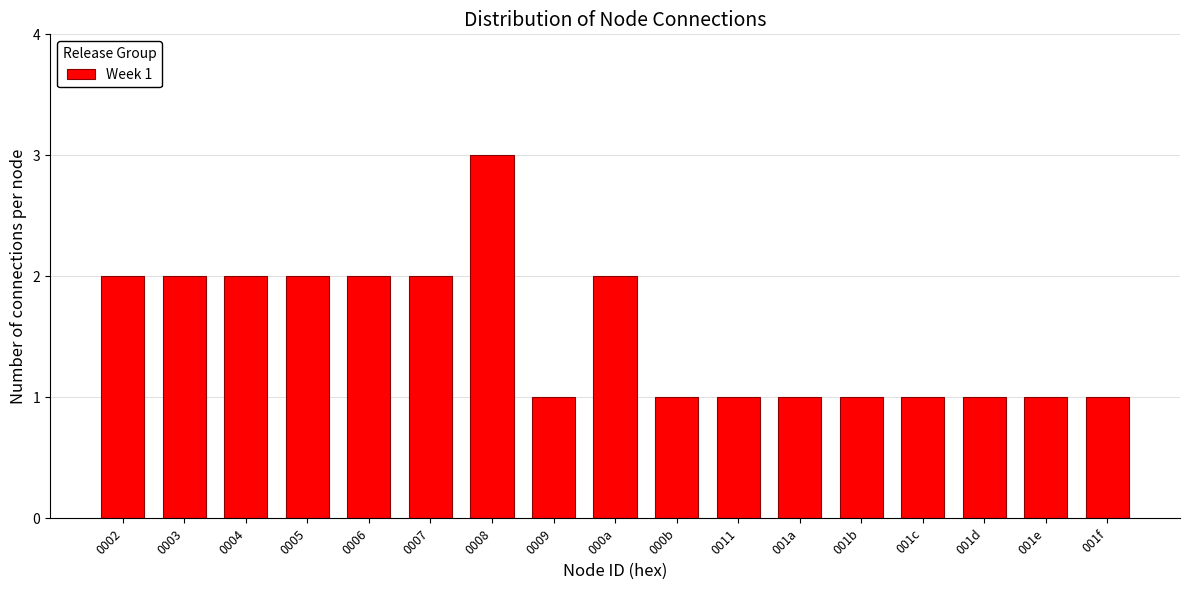

Reading right to left, what are all the values shown in this chart?

001f=1	001e=1	001d=1	001c=1	001b=1	001a=1	0011=1	000b=1	000a=2	0009=1	0008=3	0007=2	0006=2	0005=2	0004=2	0003=2	0002=2